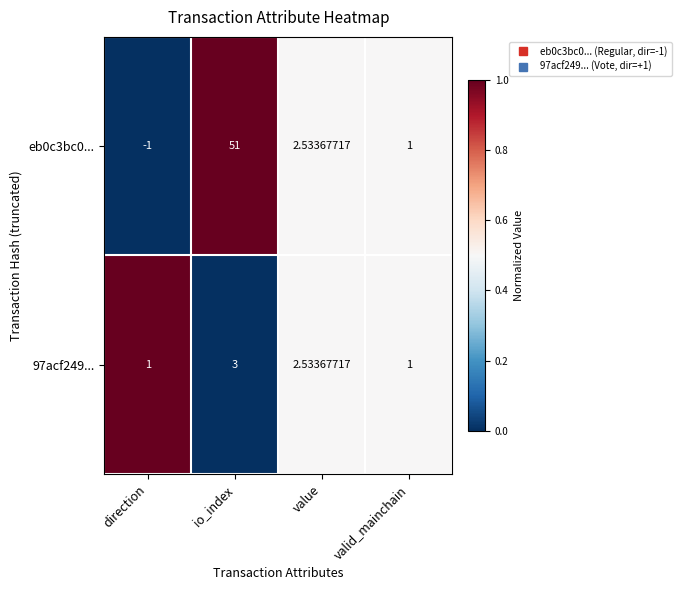

At which category does the chart reach its minimum across all series?

direction